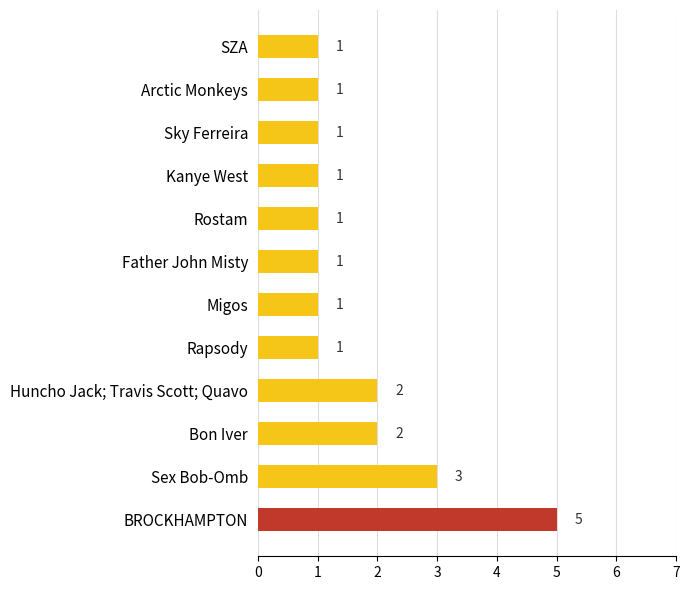

Reading bottom to top, extract all data points from this chart.

5	3	2	2	1	1	1	1	1	1	1	1